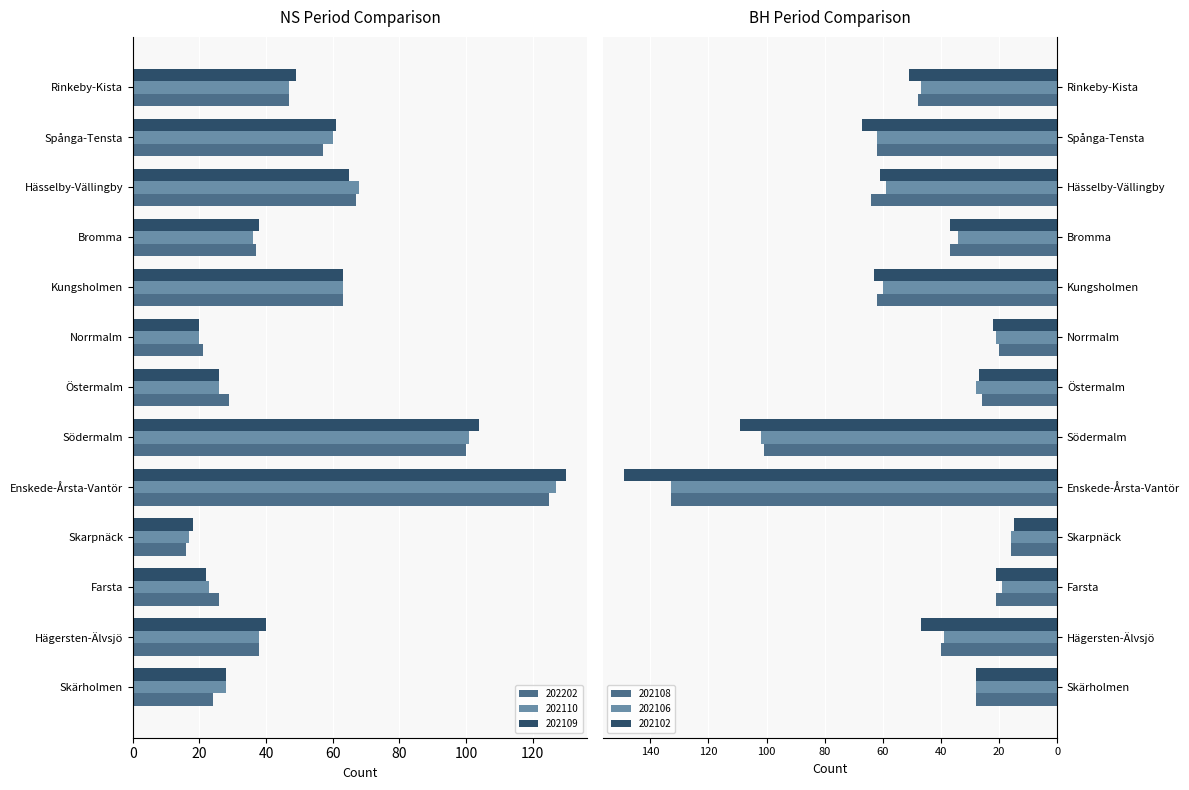

What is the approximate value of 202109 at Bromma, to the nearest 5?

40